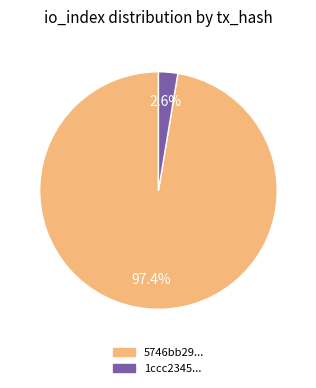

Is there a majority slice in this chart?

Yes